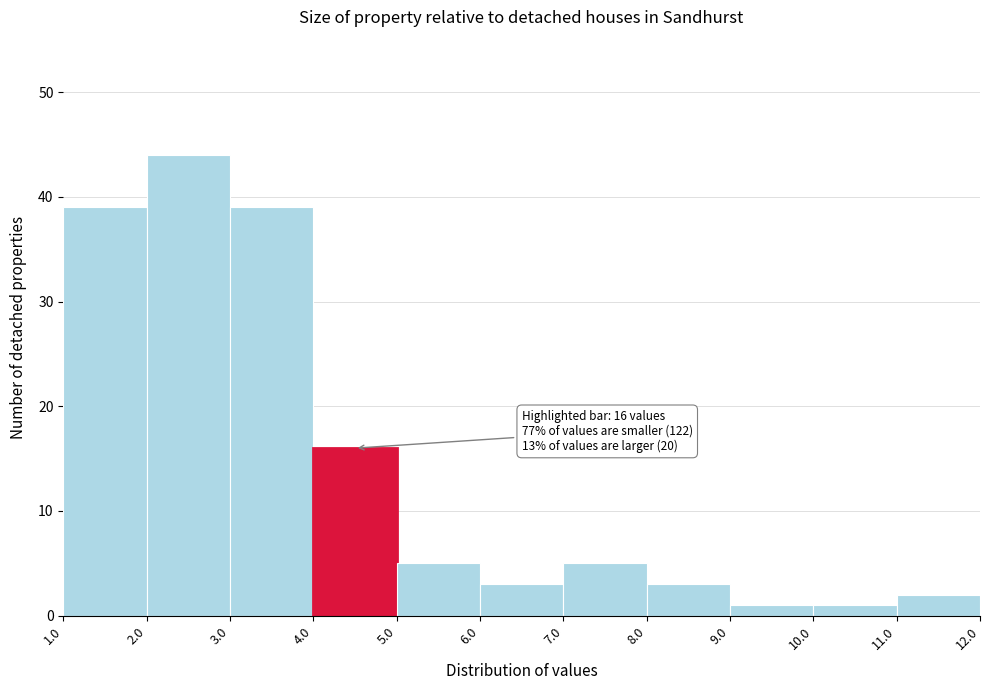

Which range on the x-axis has the tallest bar?

2.0 to 3.0